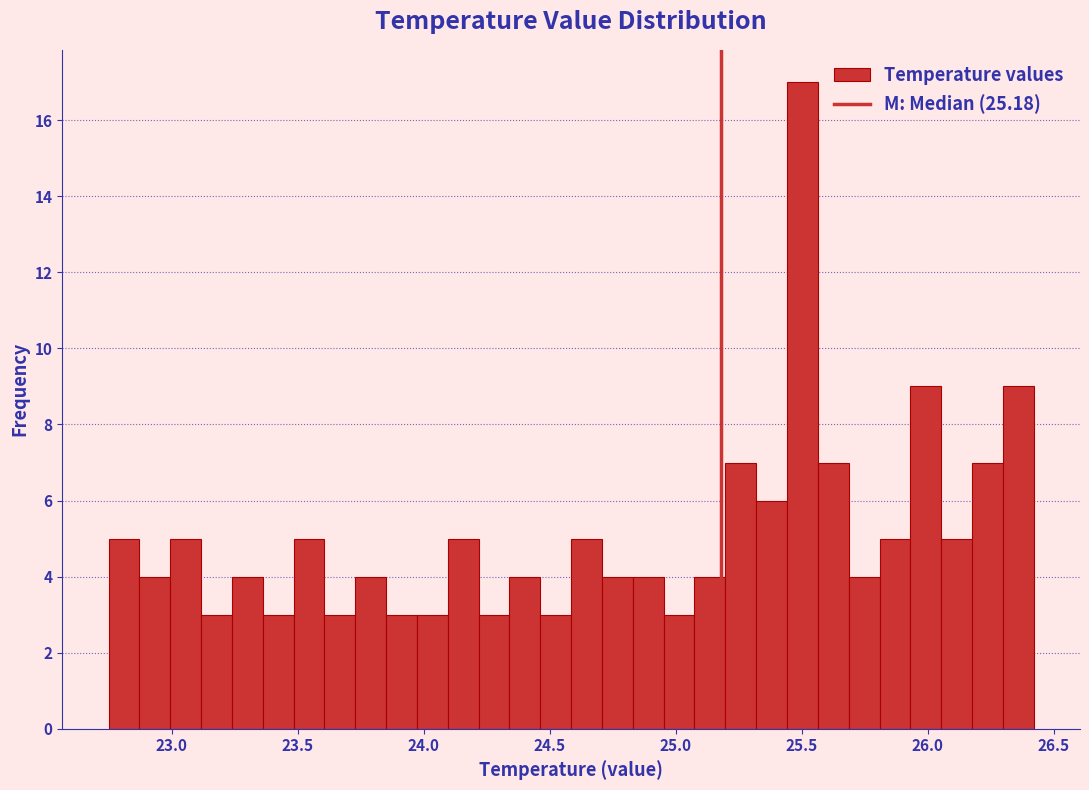

Around what value on the x-axis is the tallest bar? Give the approximate position of its centre, as read against the axis.

25.50